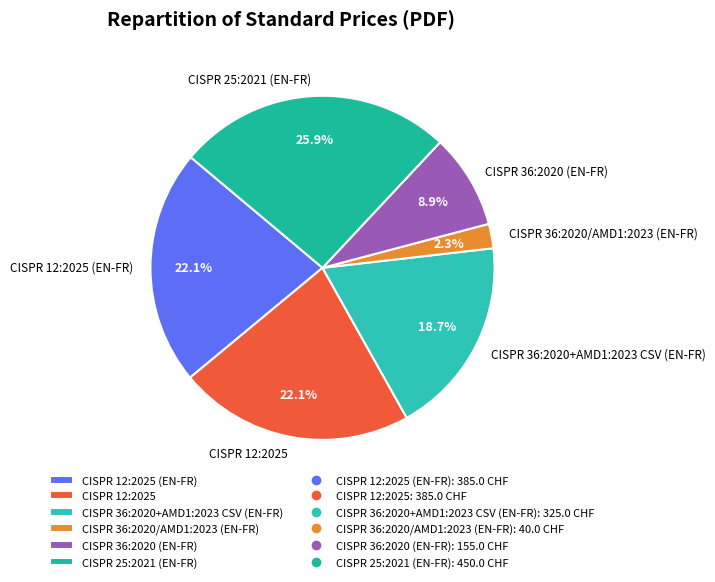

To the nearest percent, what percentage of the pie is CISPR 36:2020+AMD1:2023 CSV (EN-FR)?

19%